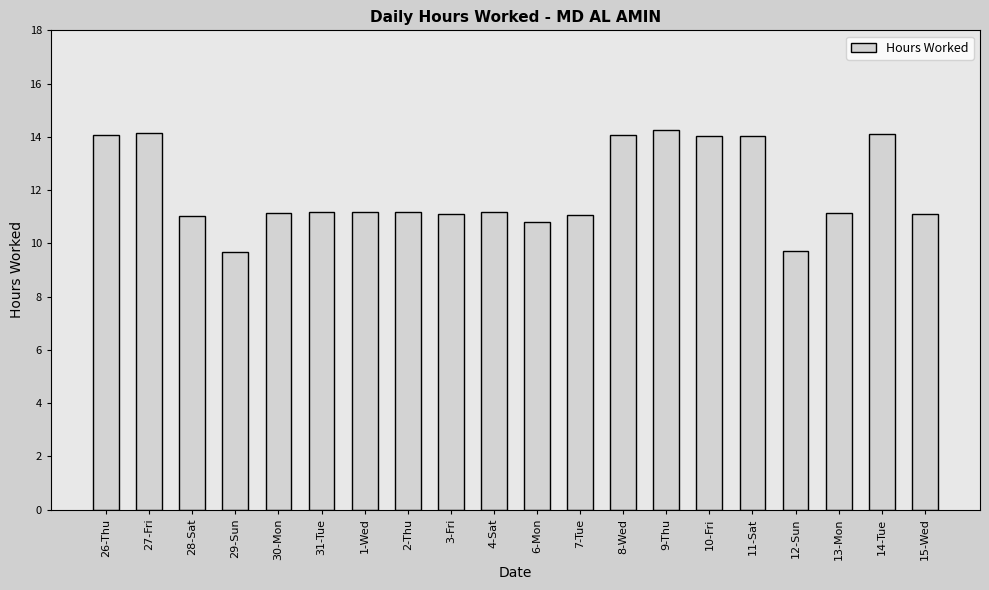

What is the label of the 19th bar from the left?

14-Tue